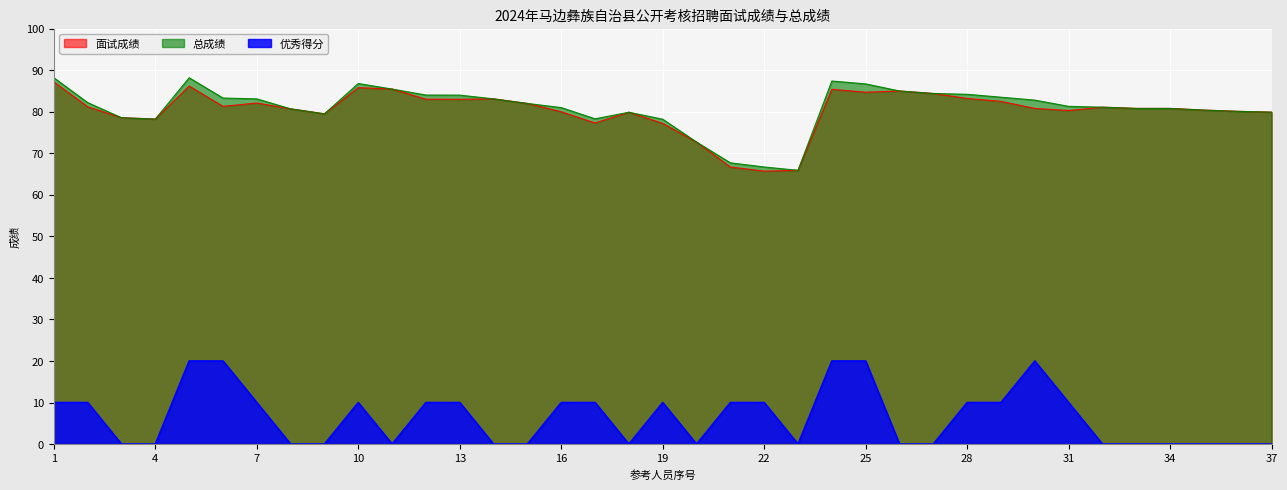

Where does the 优秀得分 series first go above 10?

5